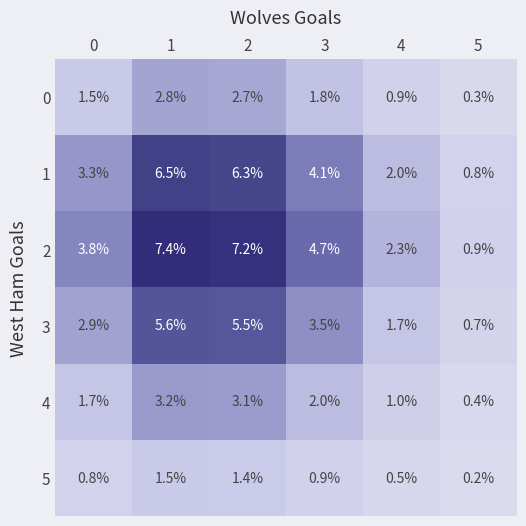

At which category is the sum across all series the highest?

1